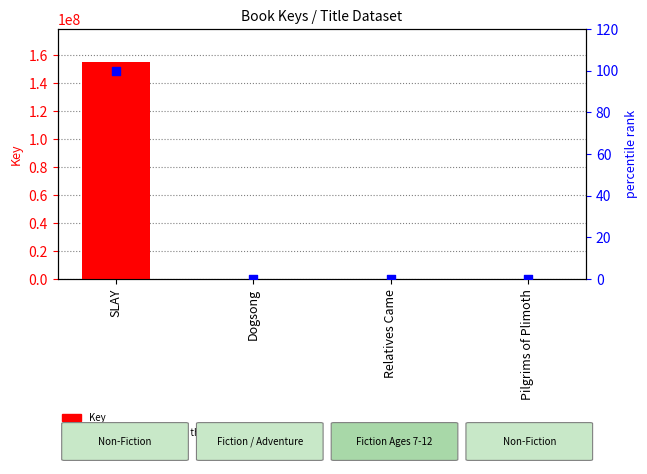

Is the value of percentile rank within the sample at Pilgrims of Plimoth greater than the value of Key at Pilgrims of Plimoth?

No